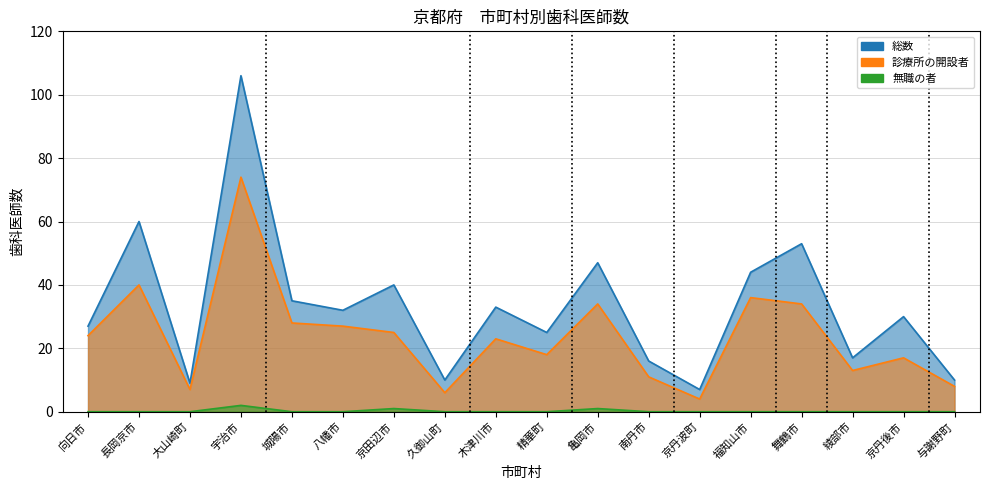

Is the value of 総数 at 京丹後市 greater than the value of 診療所の開設者 at 南丹市?

Yes